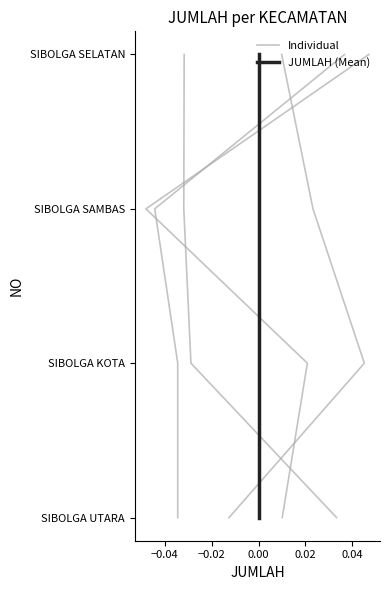

What are all the series names shown in the legend?

Individual, JUMLAH (Mean)